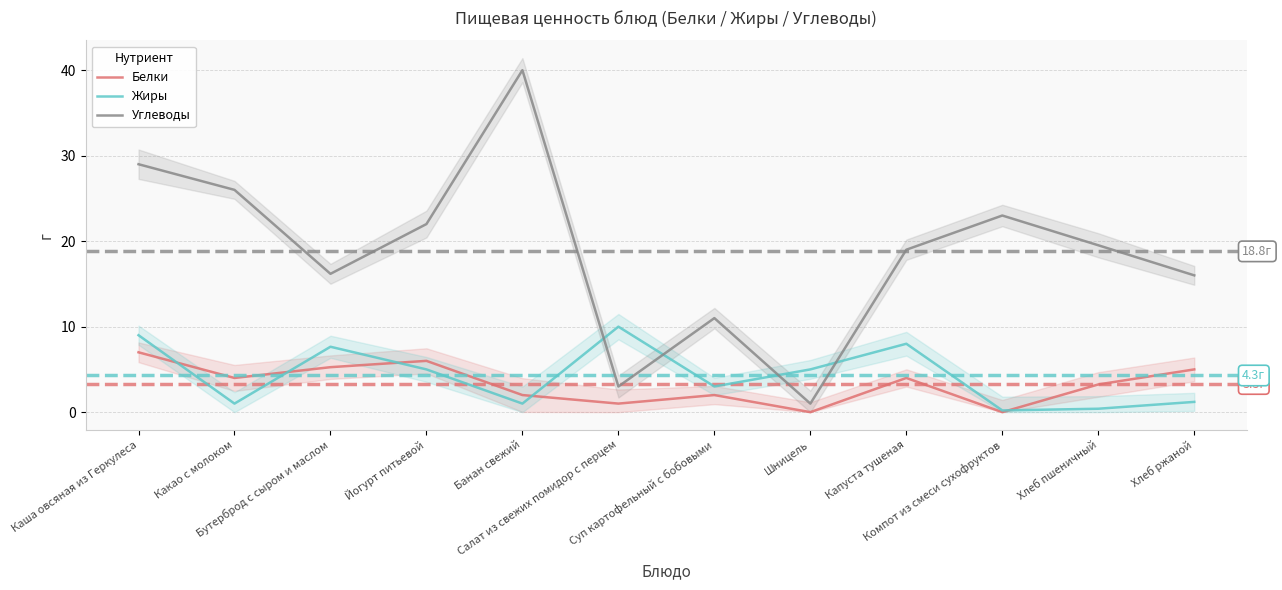

At which category is the sum across all series the highest?

Каша овсяная из Геркулеса